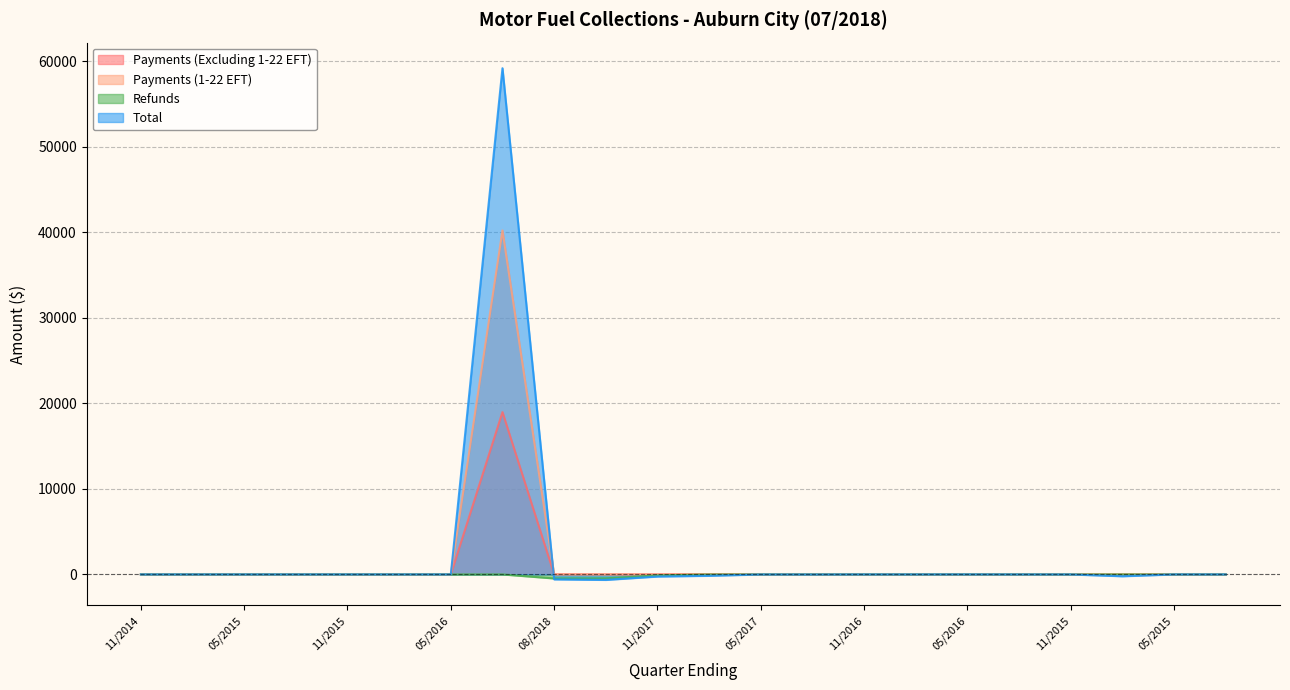

True or false: Total has a value of -5.4 at 05/2017.

True